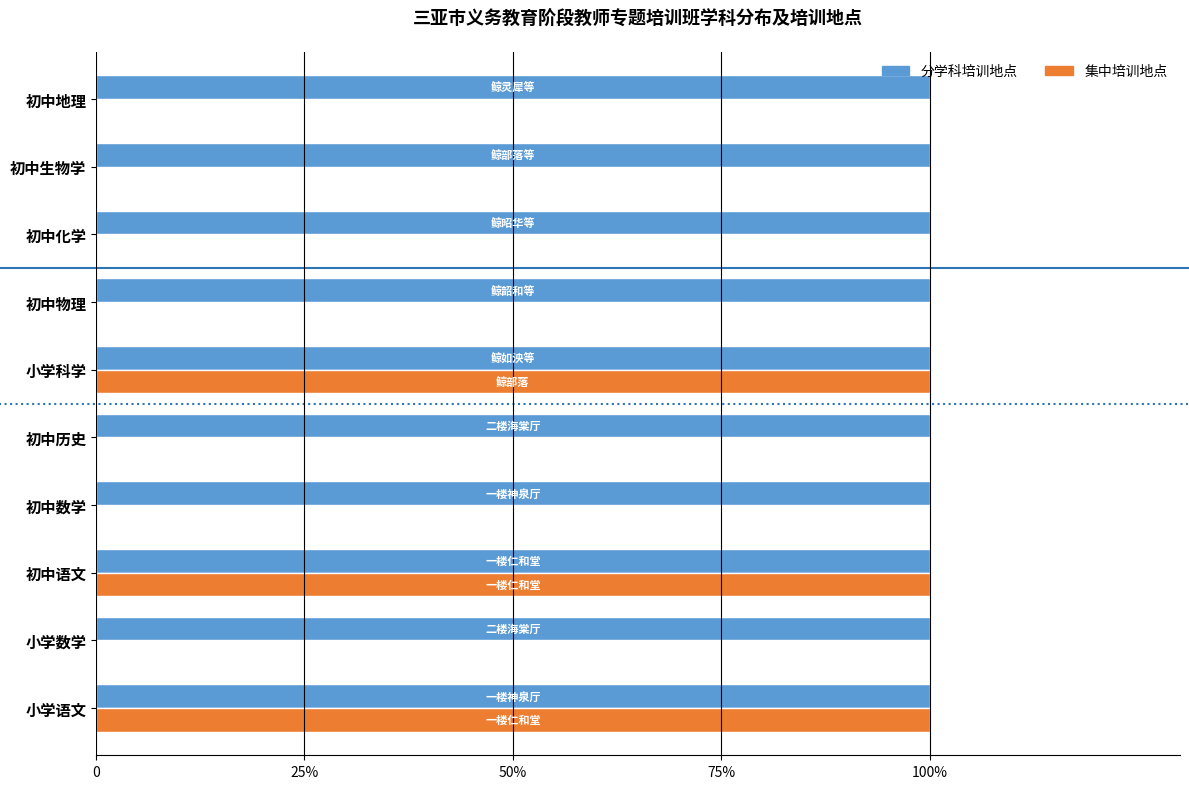

What are all the series names shown in the legend?

分学科培训地点, 集中培训地点